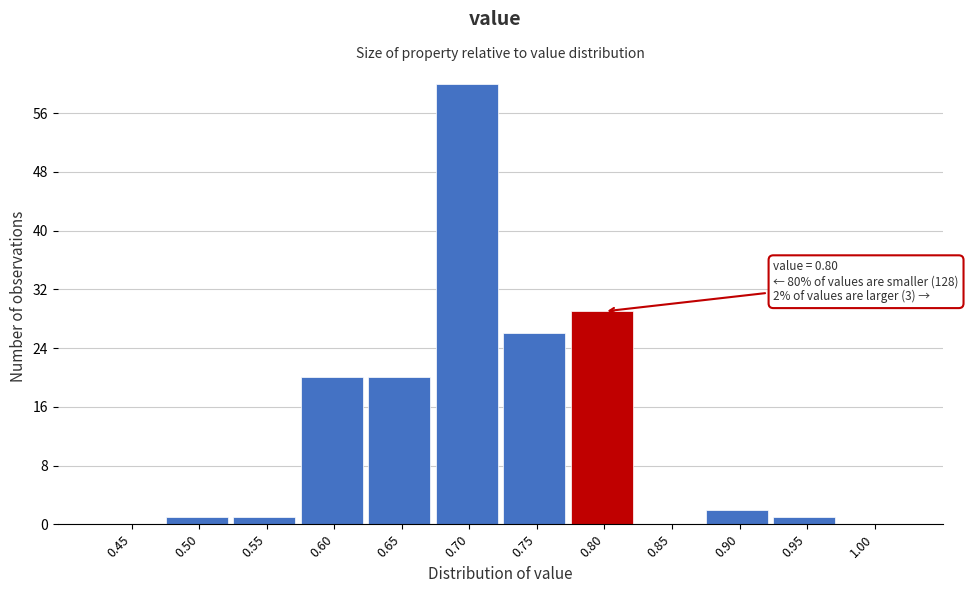

Reading left to right, extract all data points from this chart.

0.45=0	0.50=1	0.55=1	0.60=20	0.65=20	0.70=60	0.75=26	0.80=29	0.85=0	0.90=2	0.95=1	1.00=0